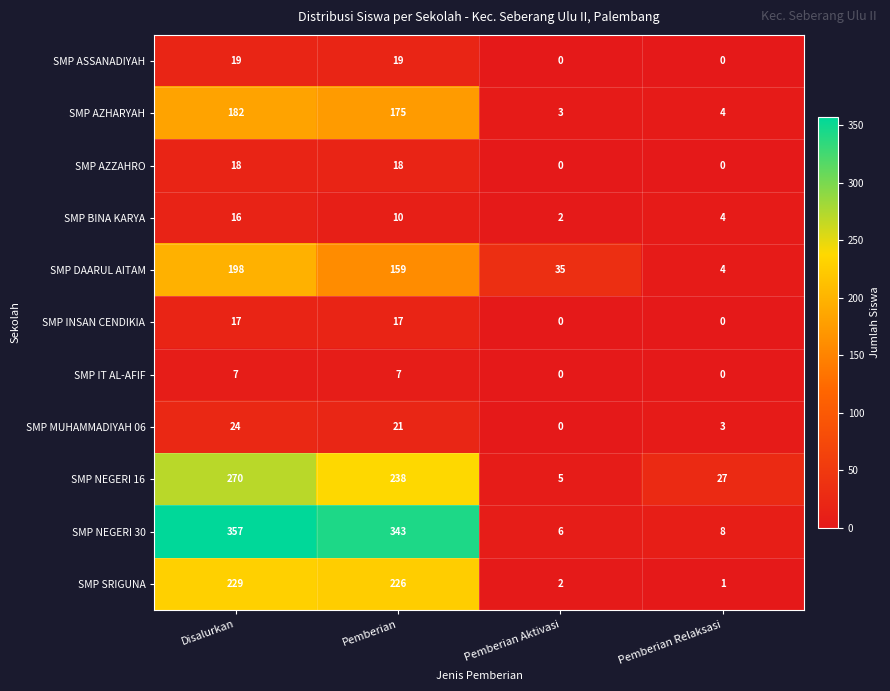

At which category is the sum across all series the highest?

Disalurkan